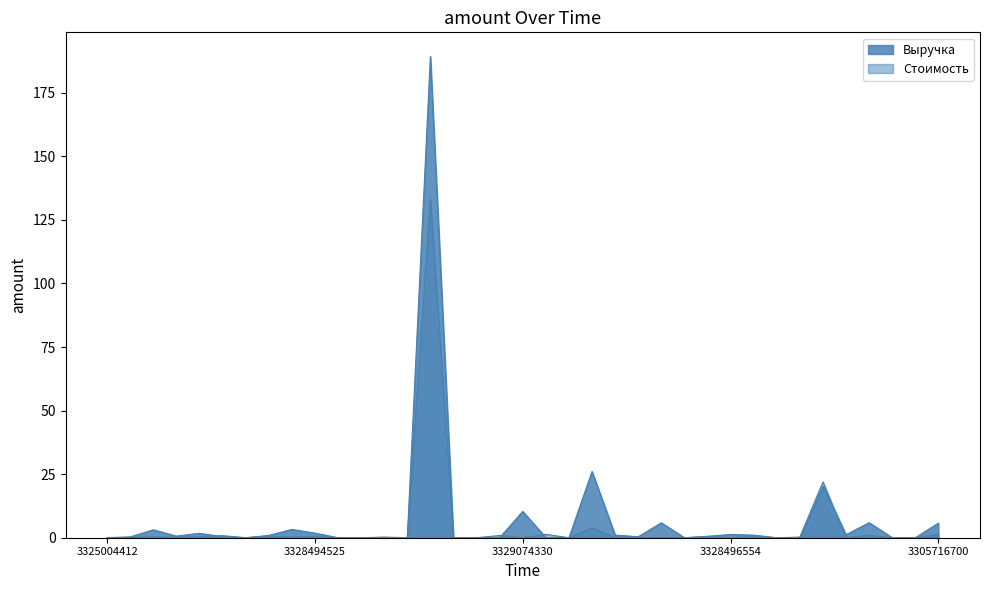

Reading left to right, transcribe all the data shown in this chart.

Выручка: 0.0	0.3	3.1	0.6	1.7	0.4	0.0	0.9	3.3	1.8	0.0	0.0	0.1	0.0	189.3	0.0	0.0	0.1	10.4	0.1	0.0	26.1	1.0	0.4	5.9	0.0	0.6	1.3	1.0	0.0	0.0	20.3	1.2	5.9	0.0	0.0	5.7
Стоимость: 0.1	0.1	0.3	0.1	0.3	0.8	0.0	0.6	0.2	0.6	0.0	0.0	0.3	0.0	133.3	0.0	0.0	0.9	0.0	1.3	0.0	3.9	0.0	0.0	0.1	0.0	0.4	0.0	0.5	0.0	0.2	22.0	0.0	1.0	0.0	0.0	1.3